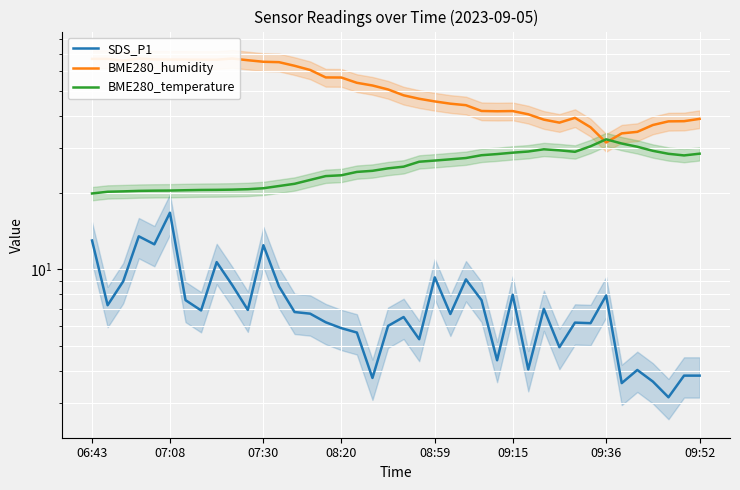

Which series has the largest total across all categories?

BME280_humidity